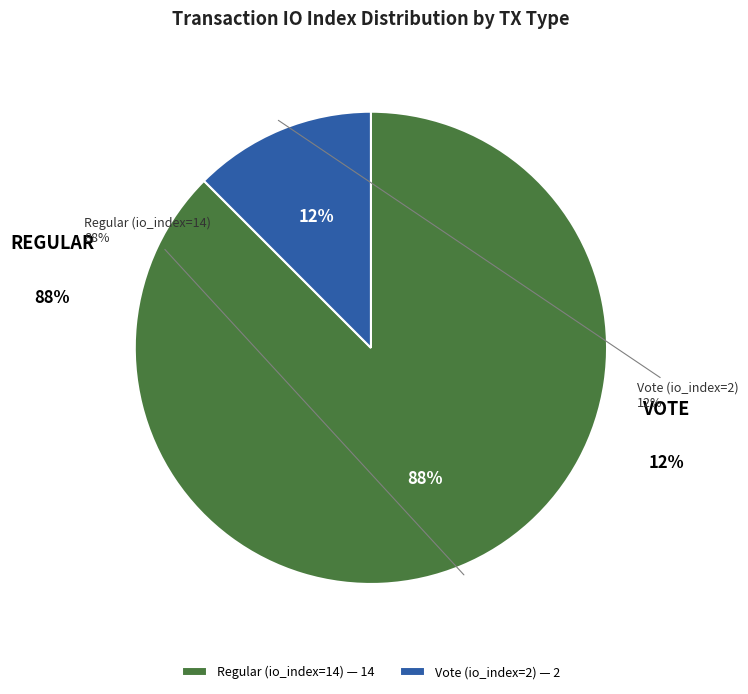

How many segments does this pie chart have?

2